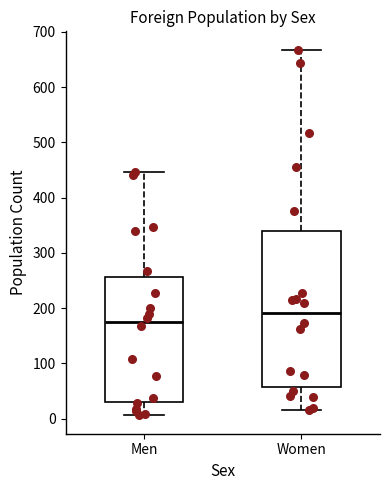

Reading left to right, transcribe this box plot: for each box, give where its median line is, the range the box spans, and where its two whiskers end, as read against the y-axis. The values are not printed on the chart, so give them approximately, as read against the axis.

Men: median 170, box 30 to 260, whiskers 10 to 450
Women: median 190, box 60 to 340, whiskers 20 to 670